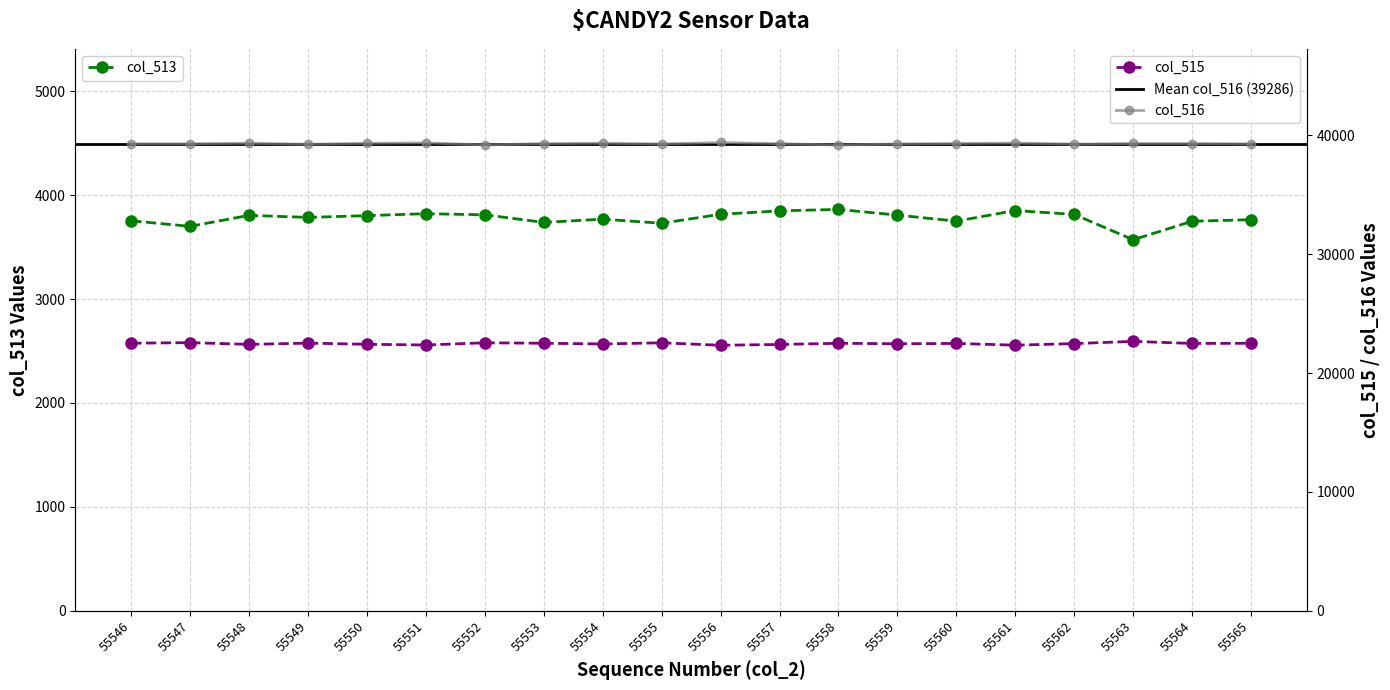

Which series has the largest total across all categories?

col_516